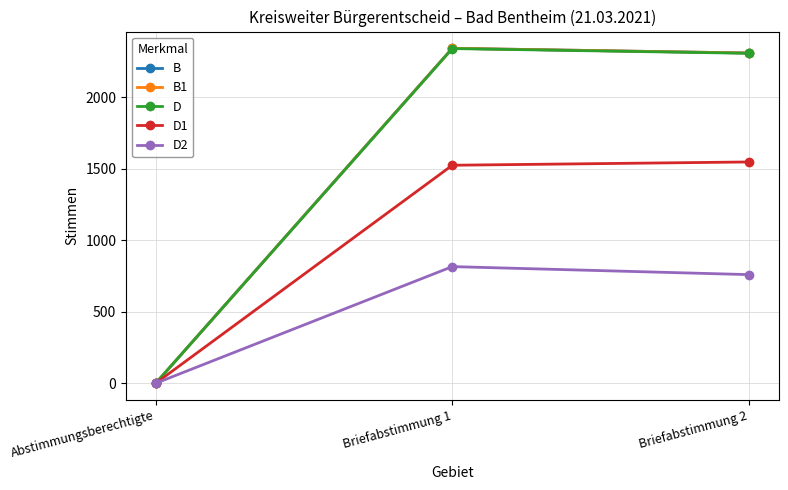

At which category is the sum across all series the highest?

Briefabstimmung 1